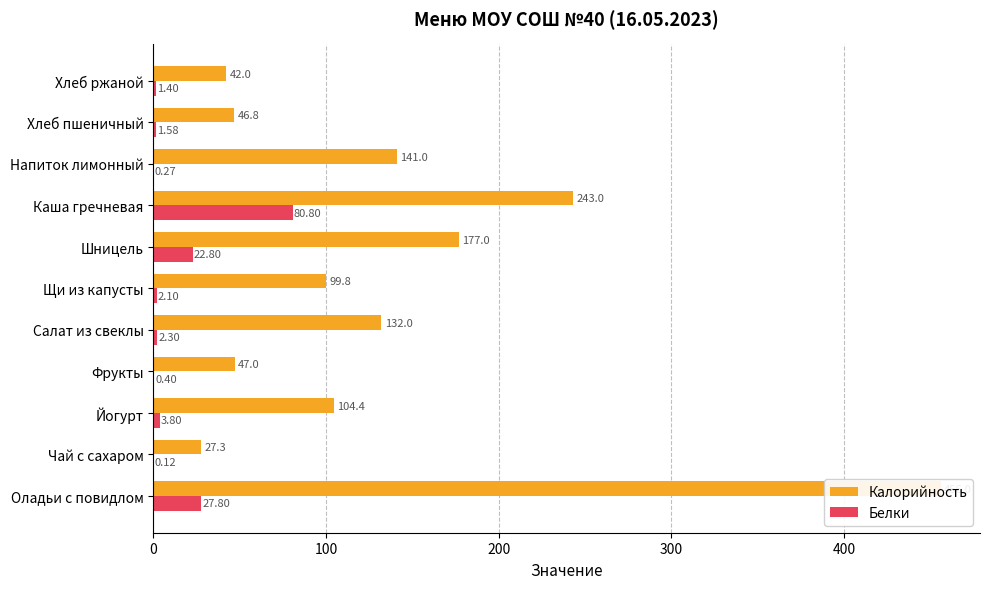

Is the value of Калорийность at Йогурт greater than the value of Белки at Салат из свеклы?

Yes